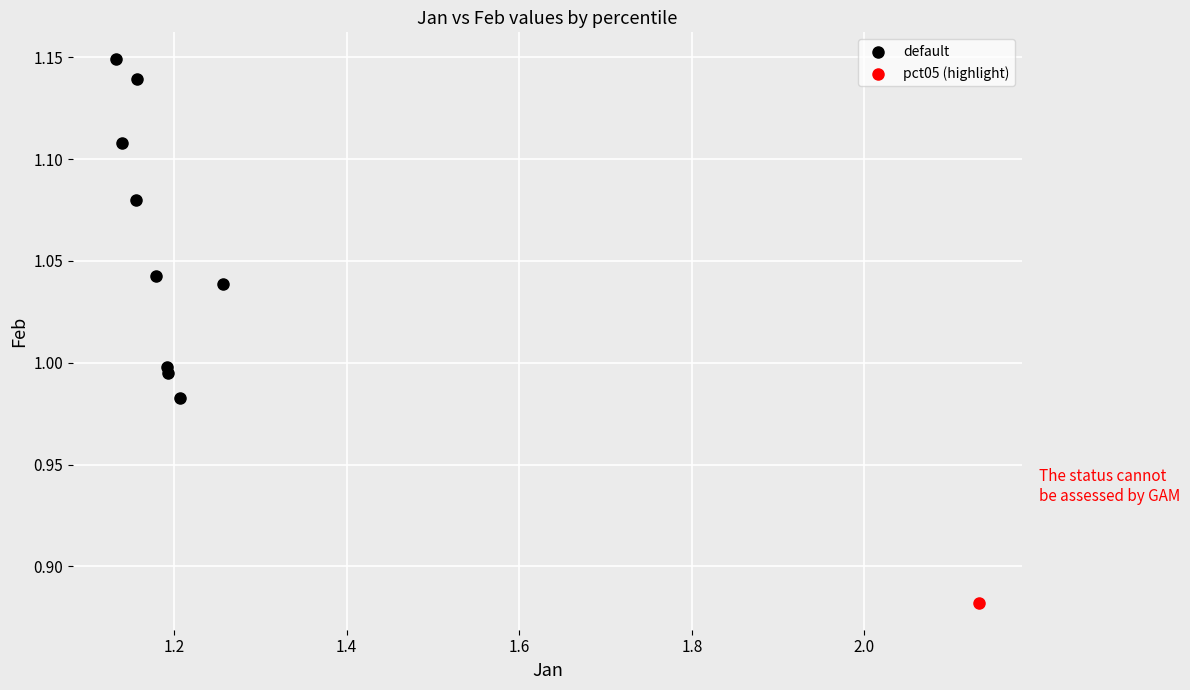

What are all the series names shown in the legend?

default, pct05 (highlight)